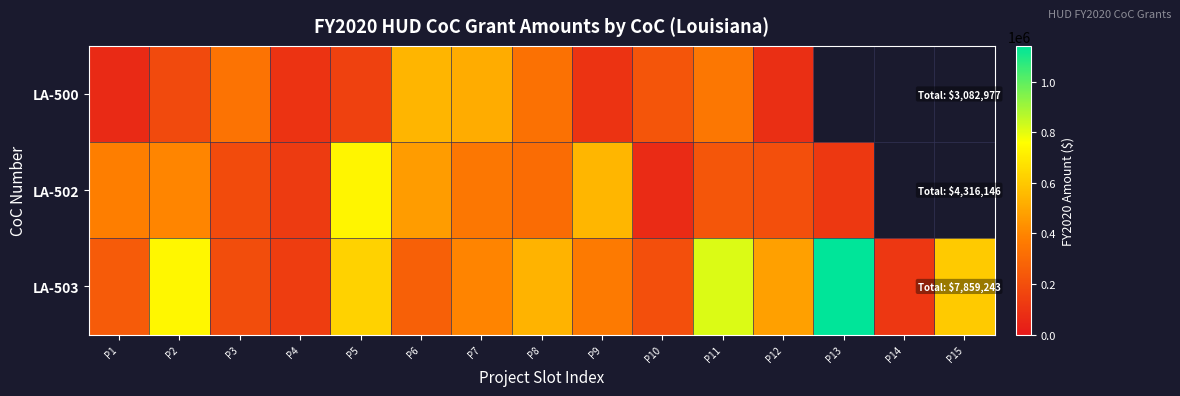

Rank the categories by LA-502 value from highest to lowest.

P5, P9, P6, P2, P1, P7, P8, P11, P12, P3, P4, P13, P14, P15, P10